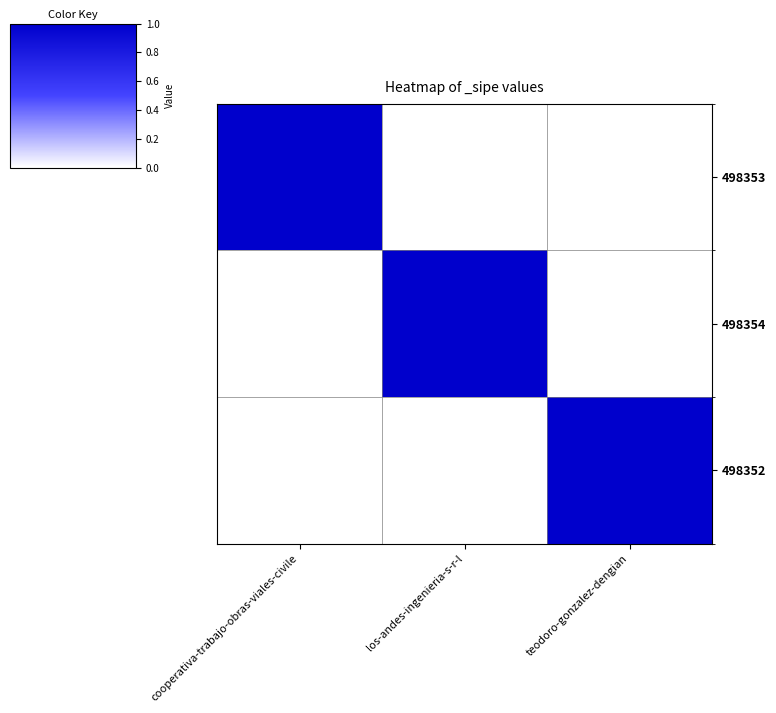

What is the spread (max minus min) of values at teodoro-gonzalez-dengian?

1